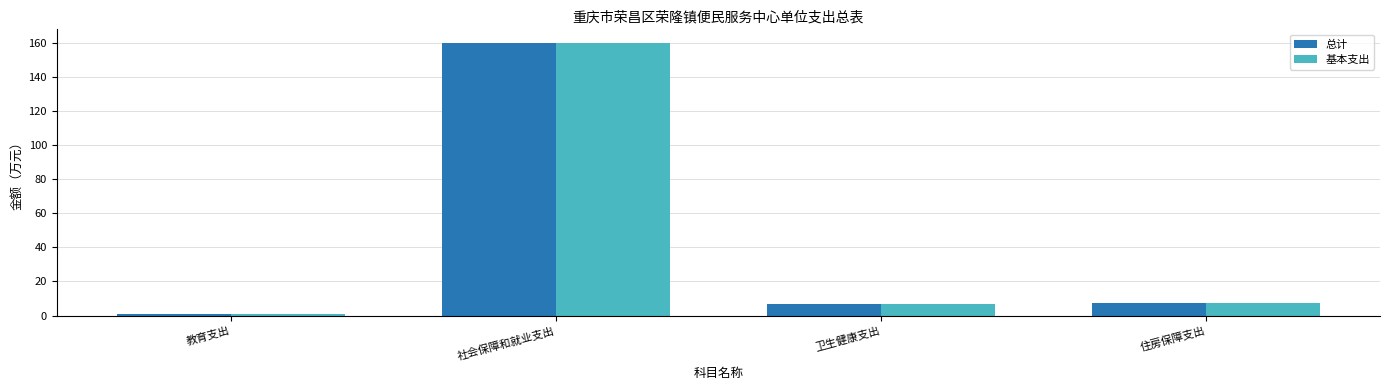

What is the maximum value for 基本支出?

159.9